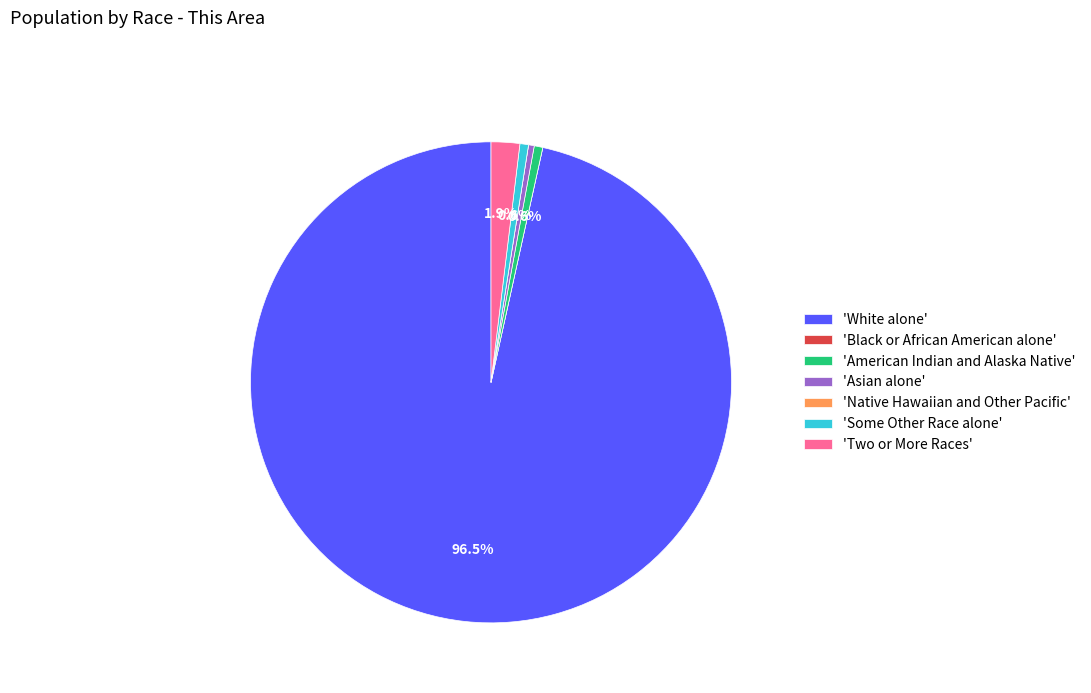

What is the largest slice in the pie chart?

'White alone'